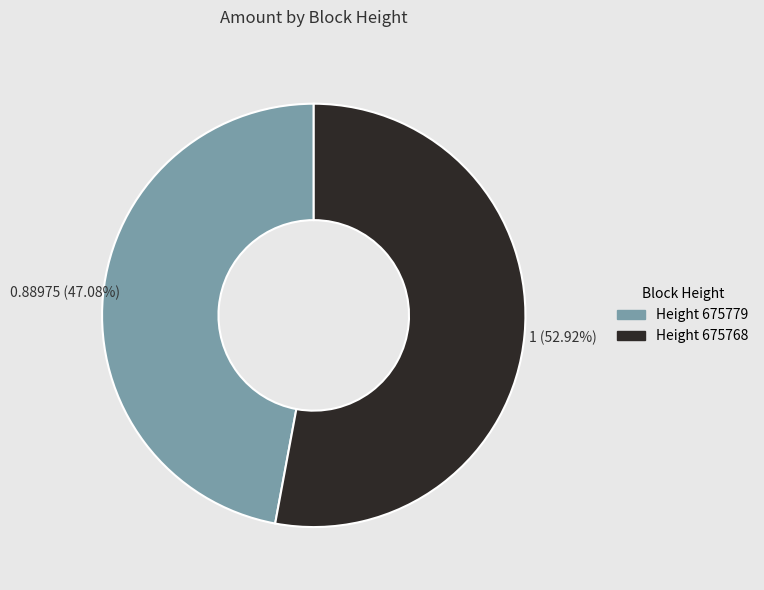

Count the number of slices in the pie.

2